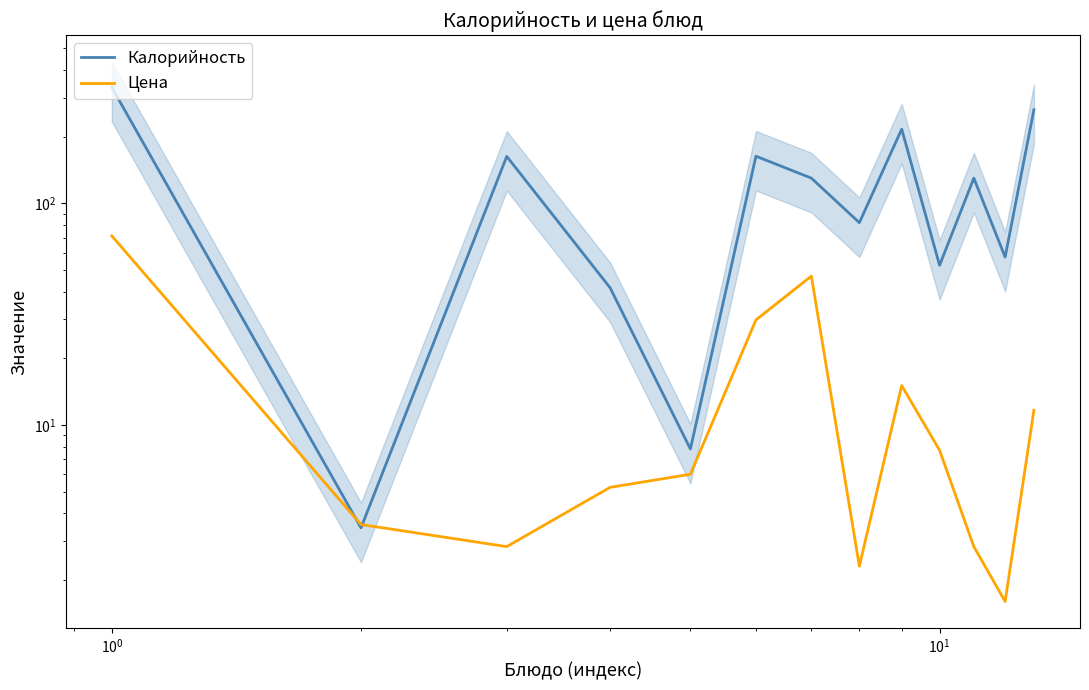

How many interior local peaks does the Цена series have?

2